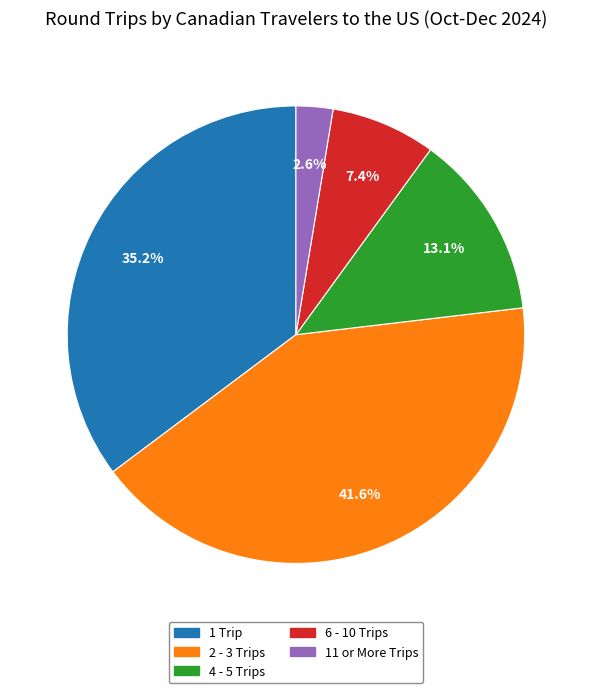

The 4 - 5 Trips slice represents 13% of the pie. True or false?

True